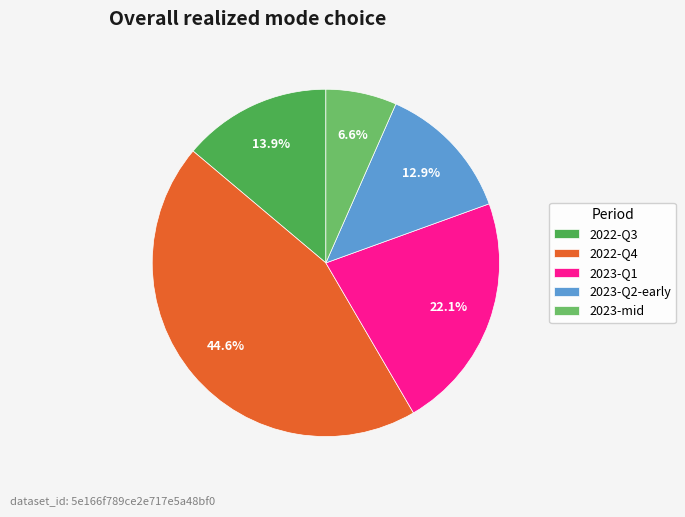

Which category has the biggest portion of the pie?

2022-Q4